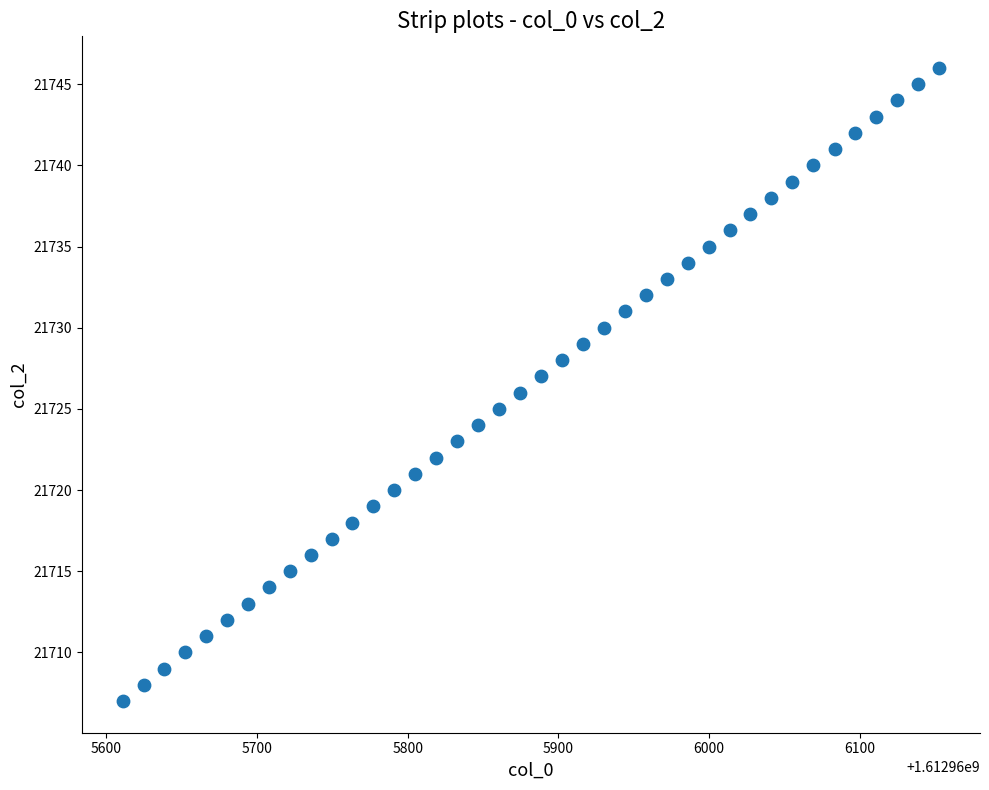

What is the range of Y values (max minus min)?

39